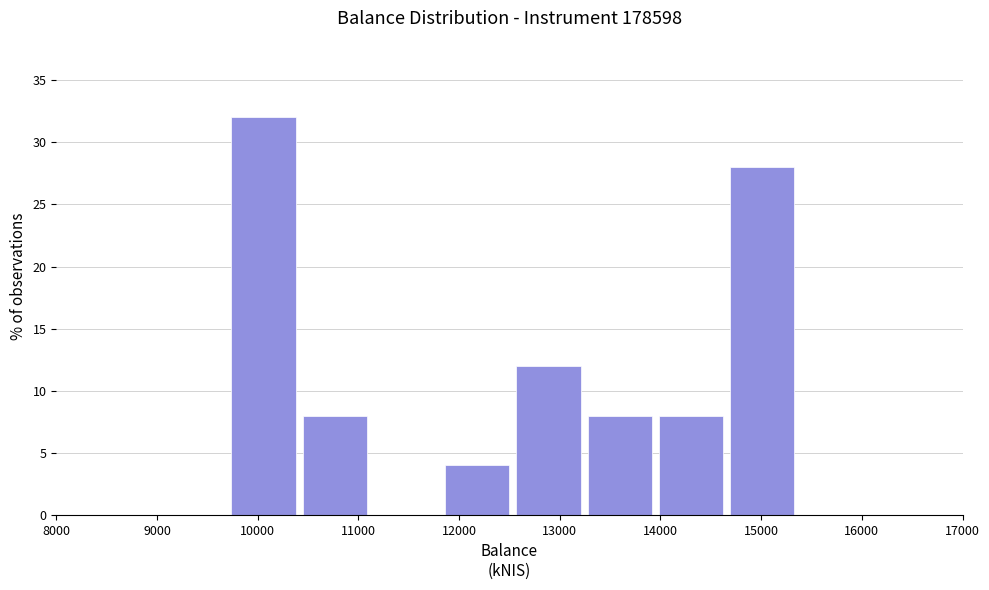

Reading left to right, transcribe this chart: for each bar, give the range it covers on the x-axis and its height. Neither the bar edges nor the heights are printed on the chart, so give them approximately, as read against the axes.

9700 to 10400: 32
10400 to 11100: 8
11100 to 11800: 0
11800 to 12500: 4
12500 to 13200: 12
13200 to 13900: 8
13900 to 14700: 8
14700 to 15400: 28